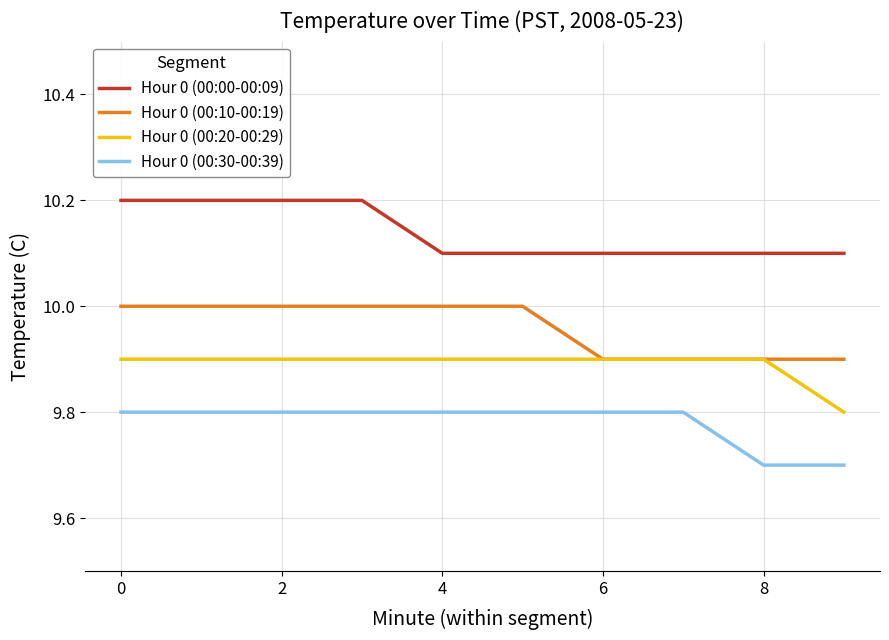

True or false: Hour 0 (00:30-00:39) and Hour 0 (00:00-00:09) cross at least once.

False